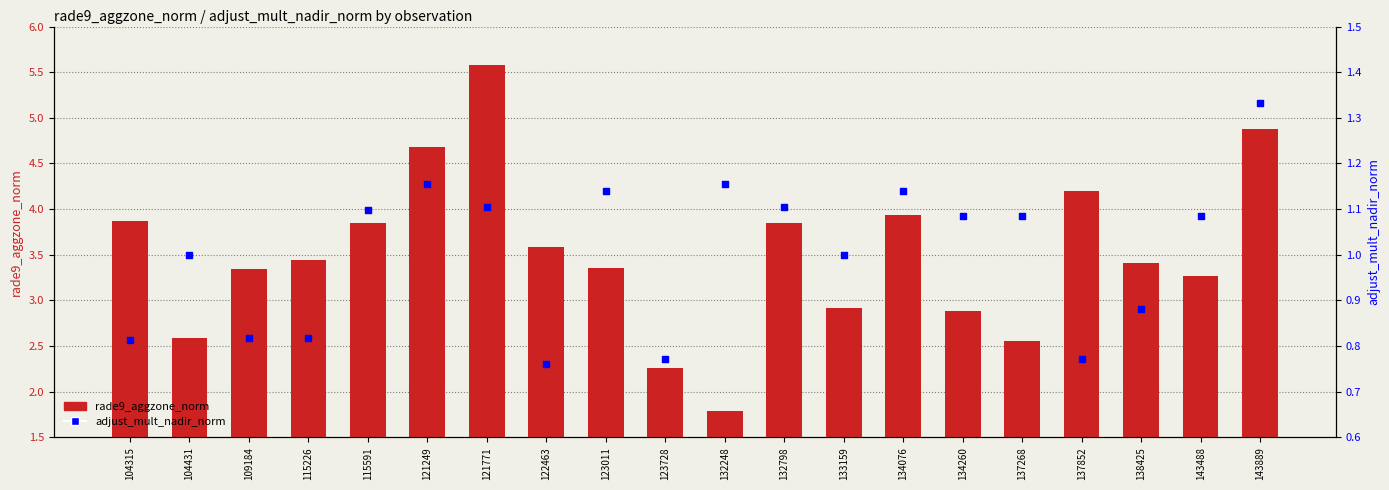

What are all the series names shown in the legend?

rade9_aggzone_norm, adjust_mult_nadir_norm